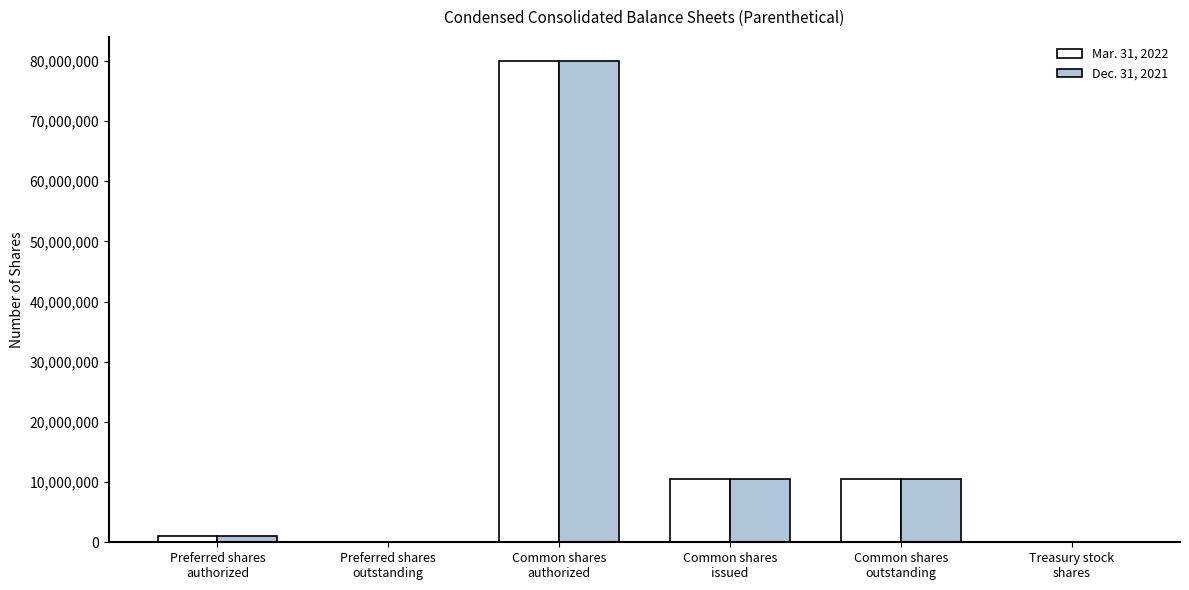

What is the maximum value shown in the chart?

80000000